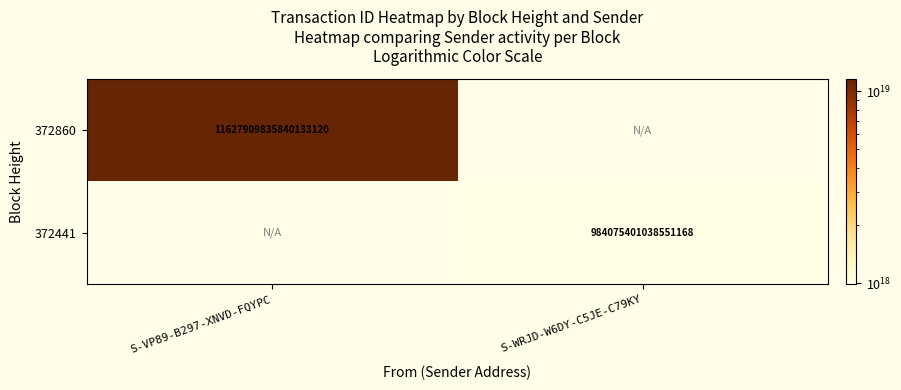

Between S-WRJD-W6DY-C5JE-C79KY and S-VP89-B297-XNVD-FQYPC, which is larger?

S-VP89-B297-XNVD-FQYPC